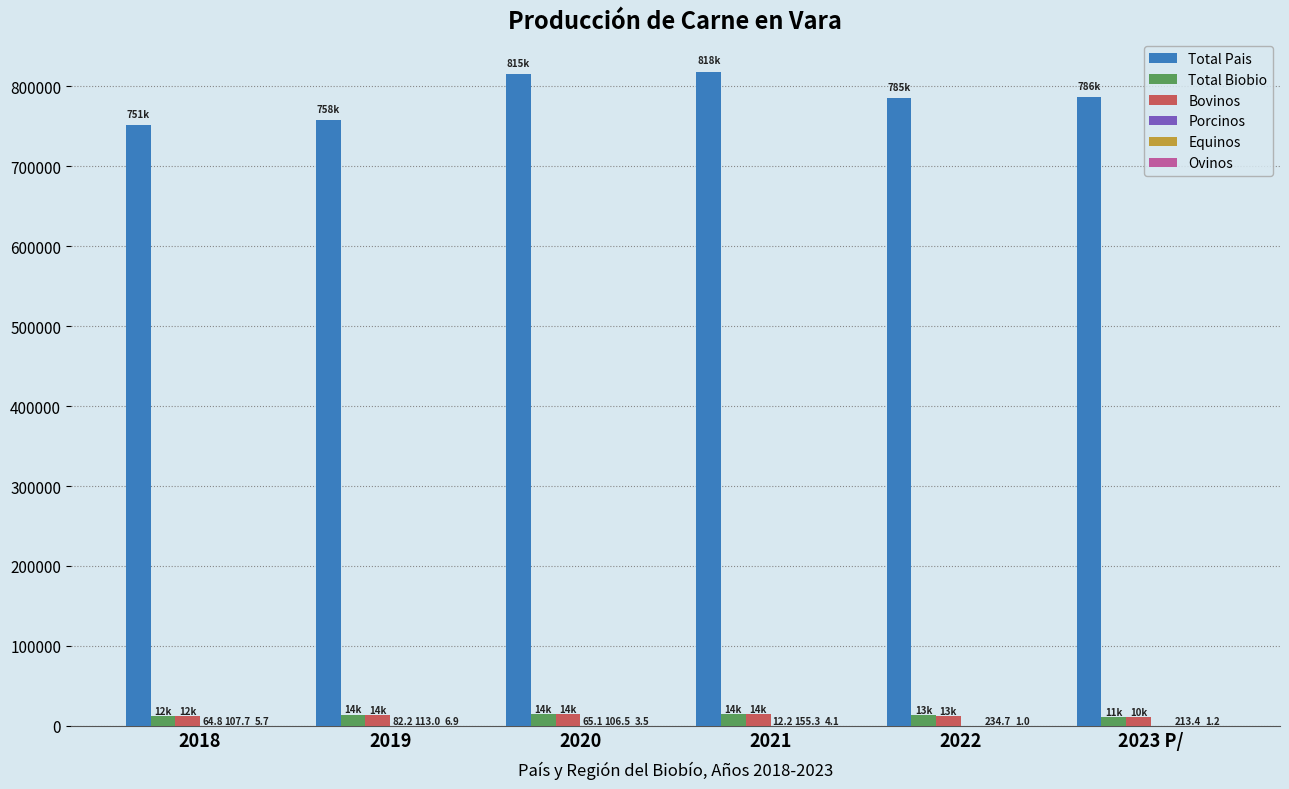

At 2019, list the series in order from largest to smallest.

Total Pais, Total Biobio, Bovinos, Equinos, Porcinos, Ovinos